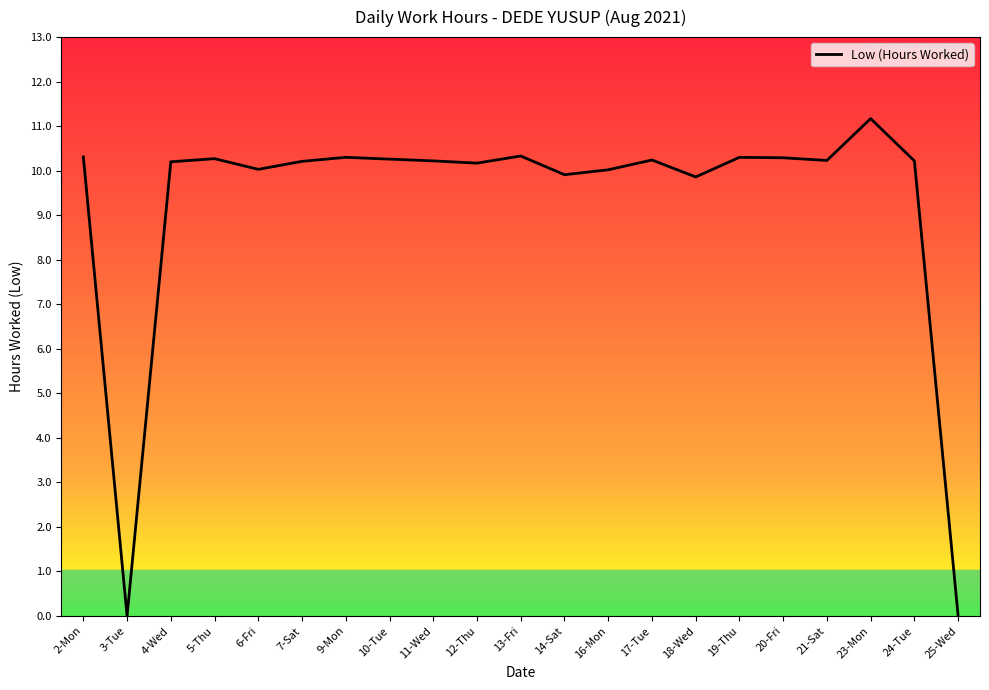

What position from the left is 17-Tue?

14